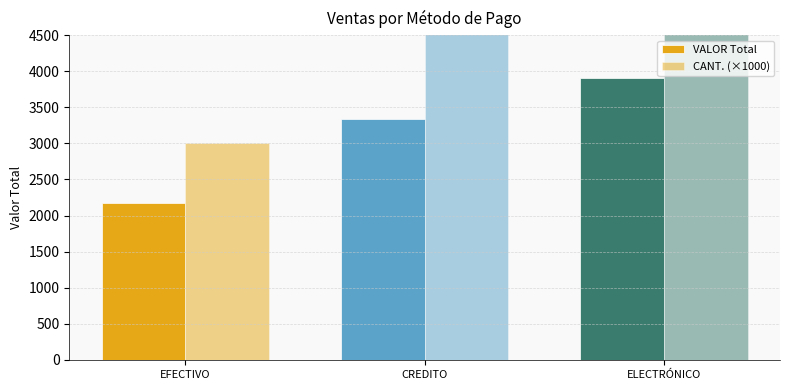

How many bars are there in total?

6